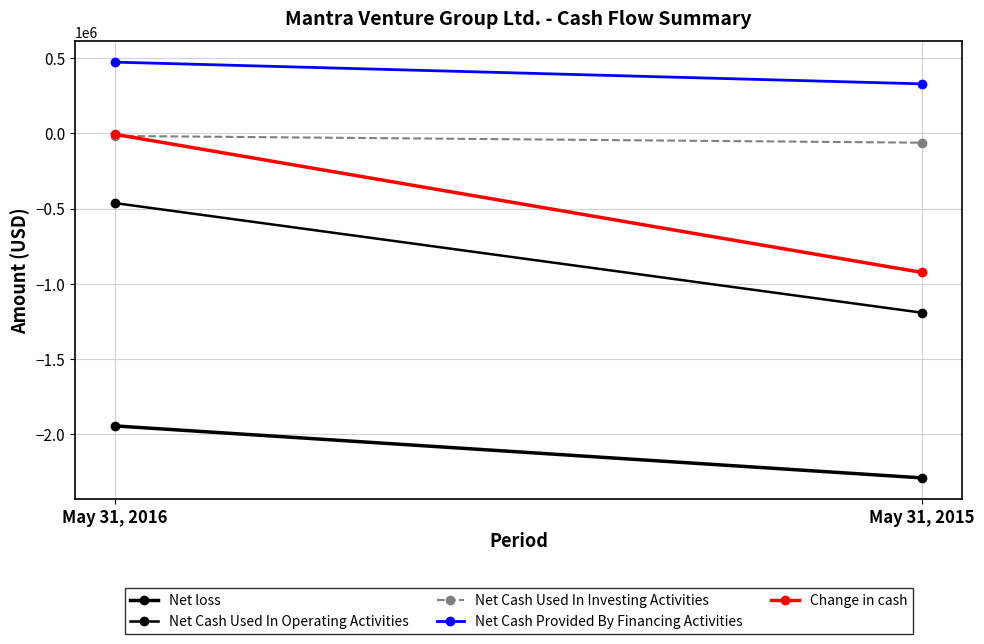

What is the value of the Net loss point at the 1st from the left?

-1944565